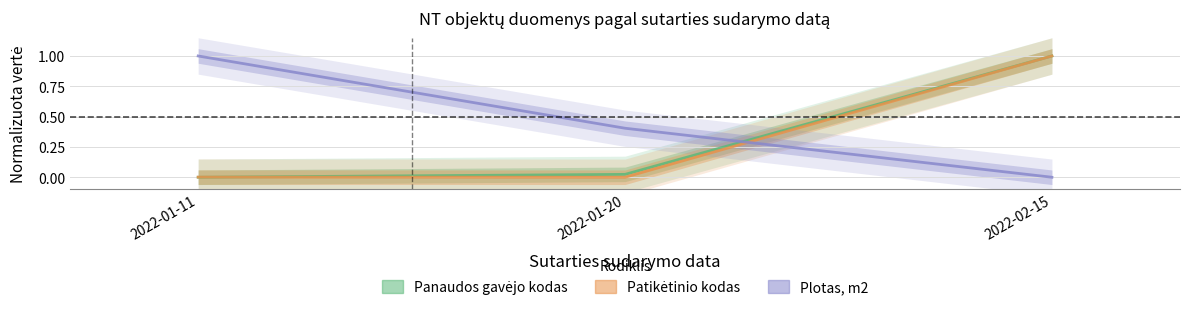

What is the total value across all series at 2022-01-11?

1.0